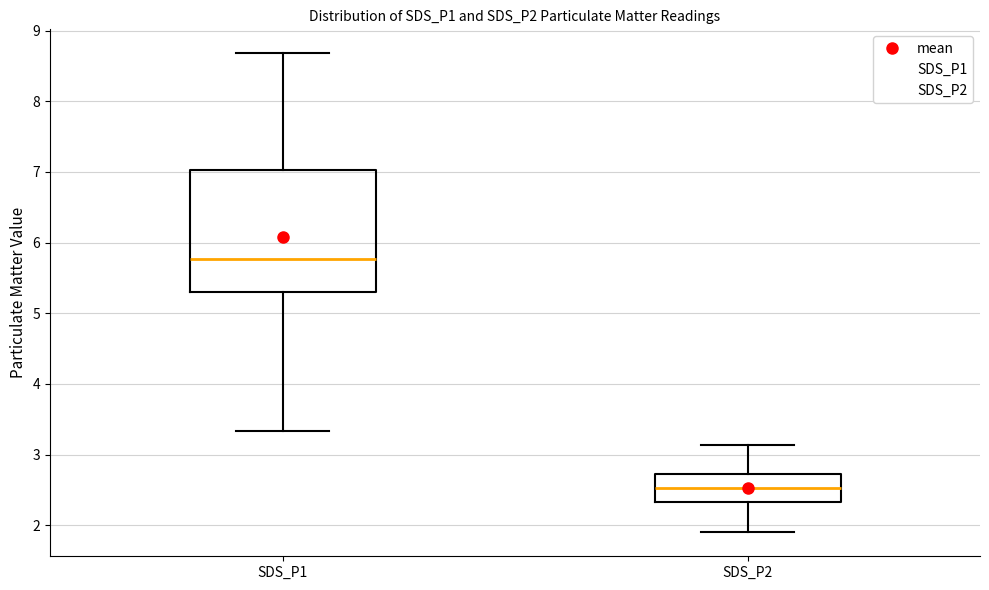

Comparing the boxes themselves (not the whiskers), which one is the tallest?

SDS_P1